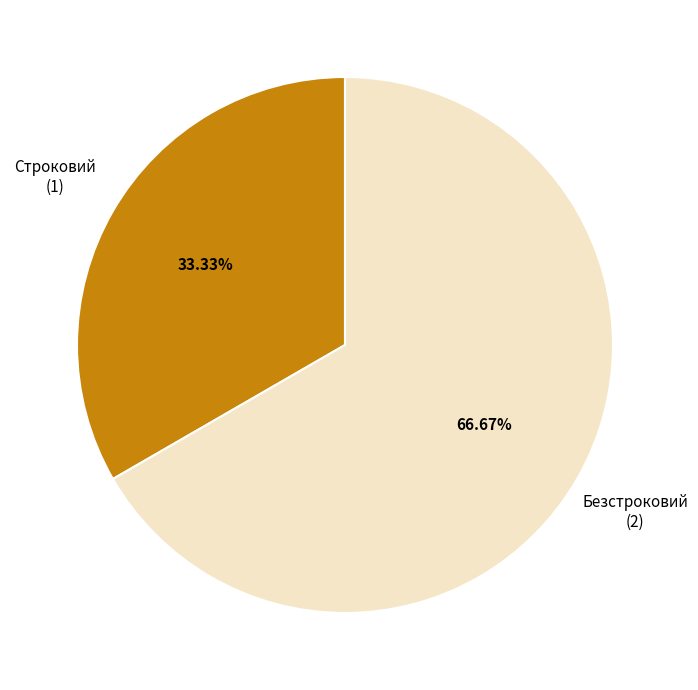

Does any single category account for the majority?

Yes